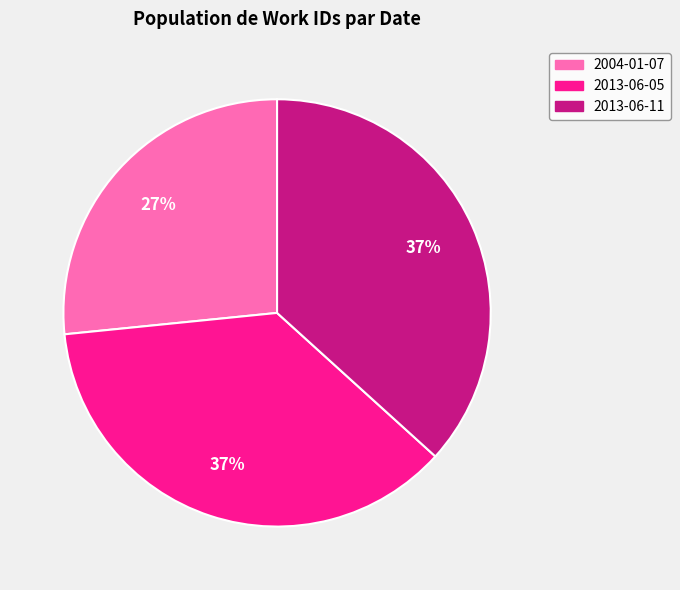

To the nearest percent, what is the difference between the 2013-06-05 and 2004-01-07 slice percentages?

10%